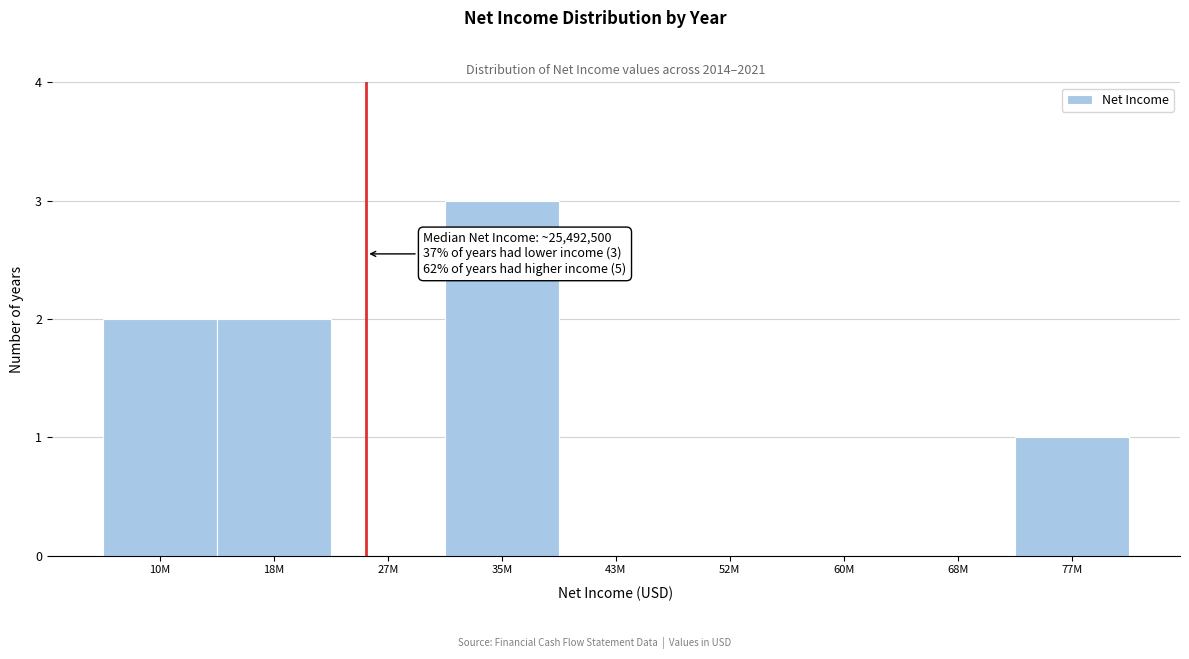

Reading left to right, transcribe all the data shown in this chart.

10M=2	18M=2	27M=0	35M=3	43M=0	52M=0	60M=0	68M=0	77M=1